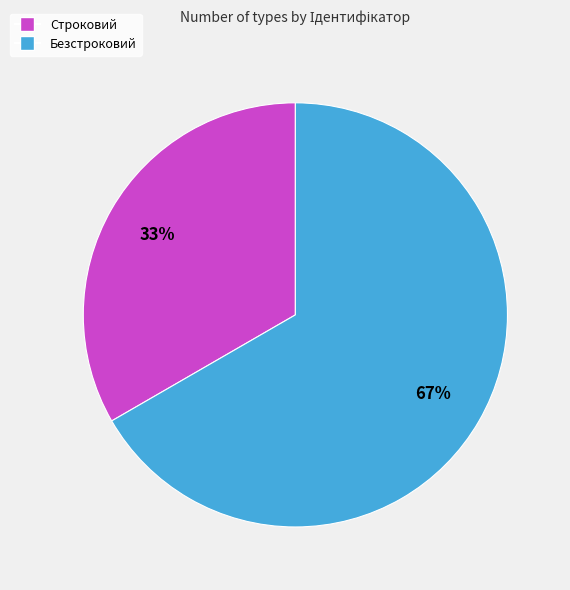

Rank the categories by value from lowest to highest.

Строковий, Безстроковий